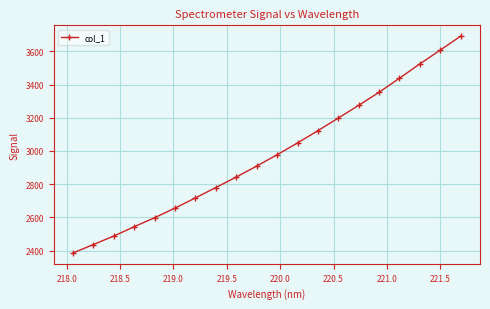

Reading right to left, extract all data points from this chart.

3691.4	3607.5	3524.4	3438.1	3353.6	3274.8	3198.3	3122.2	3048.2	2977.3	2909.0	2843.1	2779.8	2717.7	2656.0	2598.2	2544.0	2487.7	2436.6	2385.8